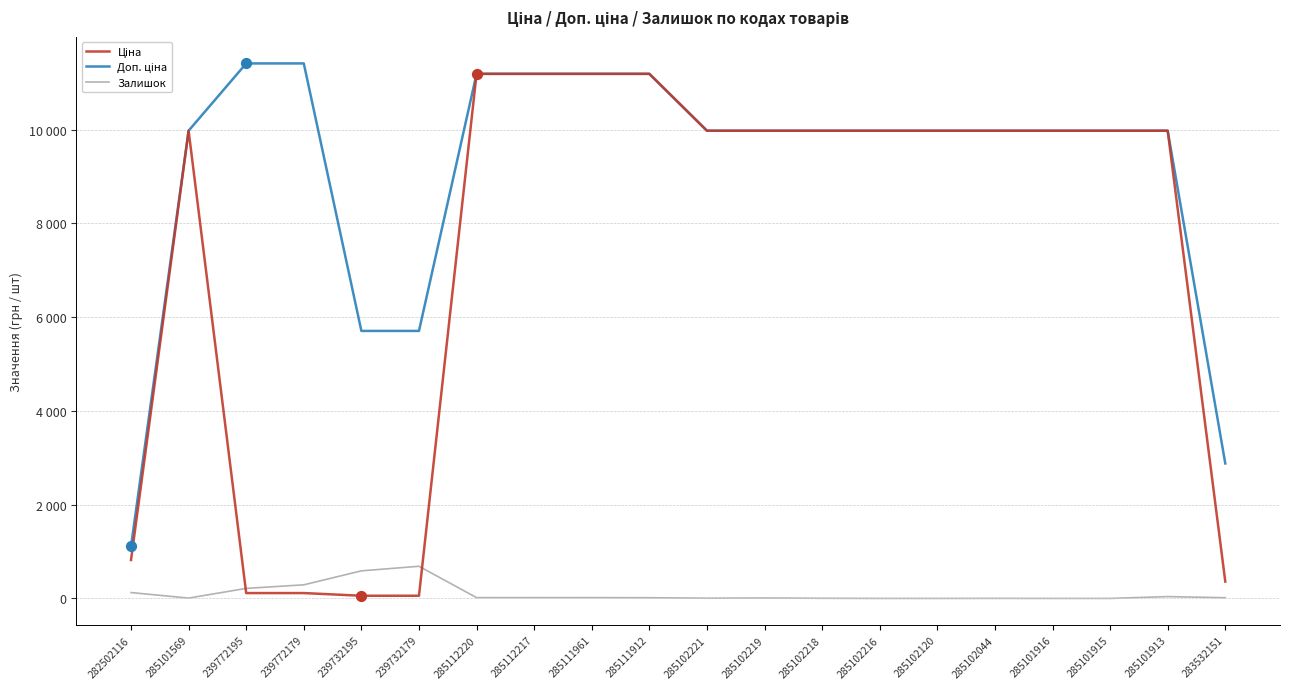

Is this an area chart (filled region under the line)?

No